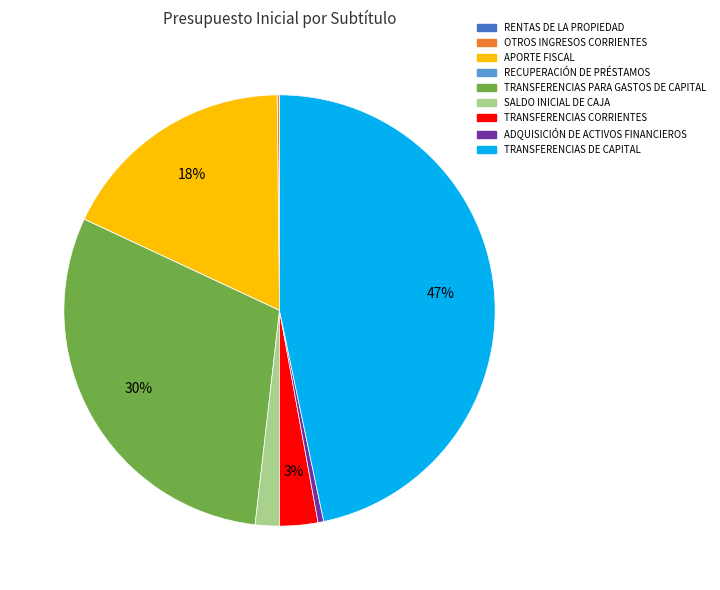

Between TRANSFERENCIAS DE CAPITAL and SALDO INICIAL DE CAJA, which is larger?

TRANSFERENCIAS DE CAPITAL